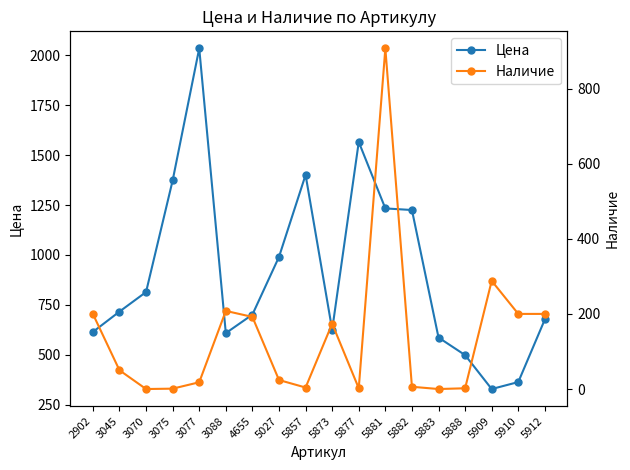

What is the total value across all series at 4655?

893